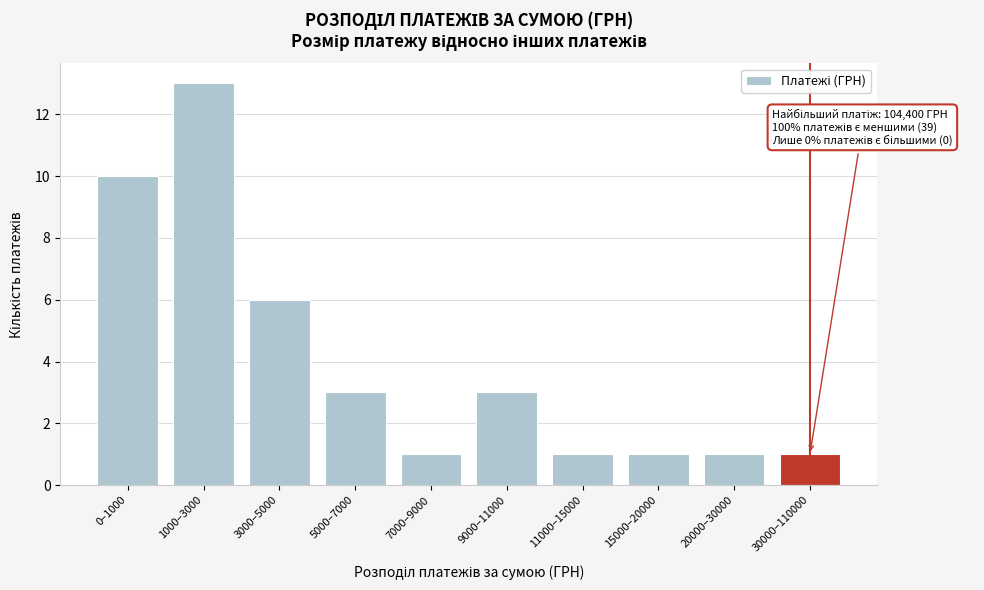

Reading right to left, extract all data points from this chart.

1	1	1	1	3	1	3	6	13	10